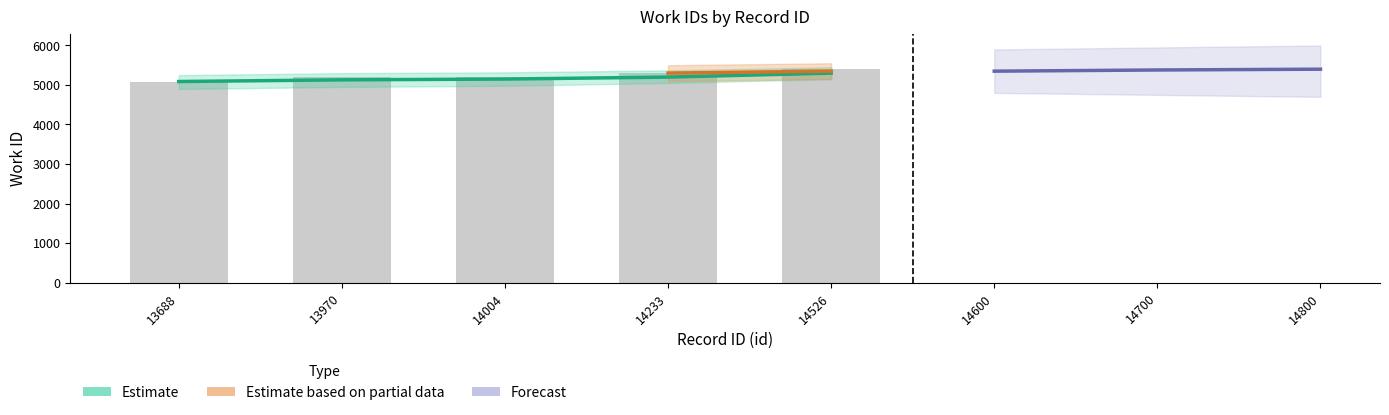

Reading left to right, list all the values displayed in this chart.

5088	5197	5197	5301	5409